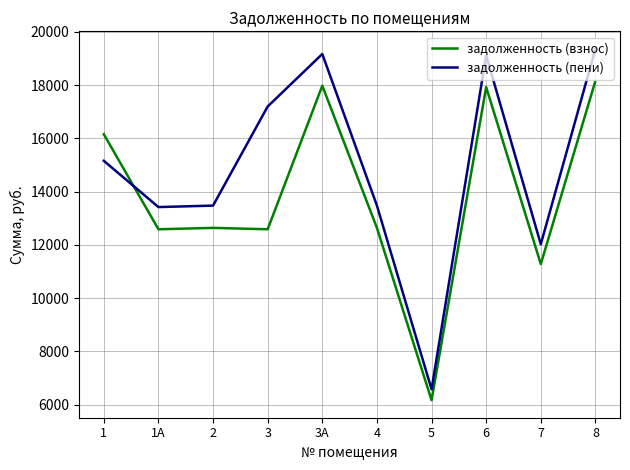

Between 1 and 8, which series saw the biggest shift?

задолженность (пени)